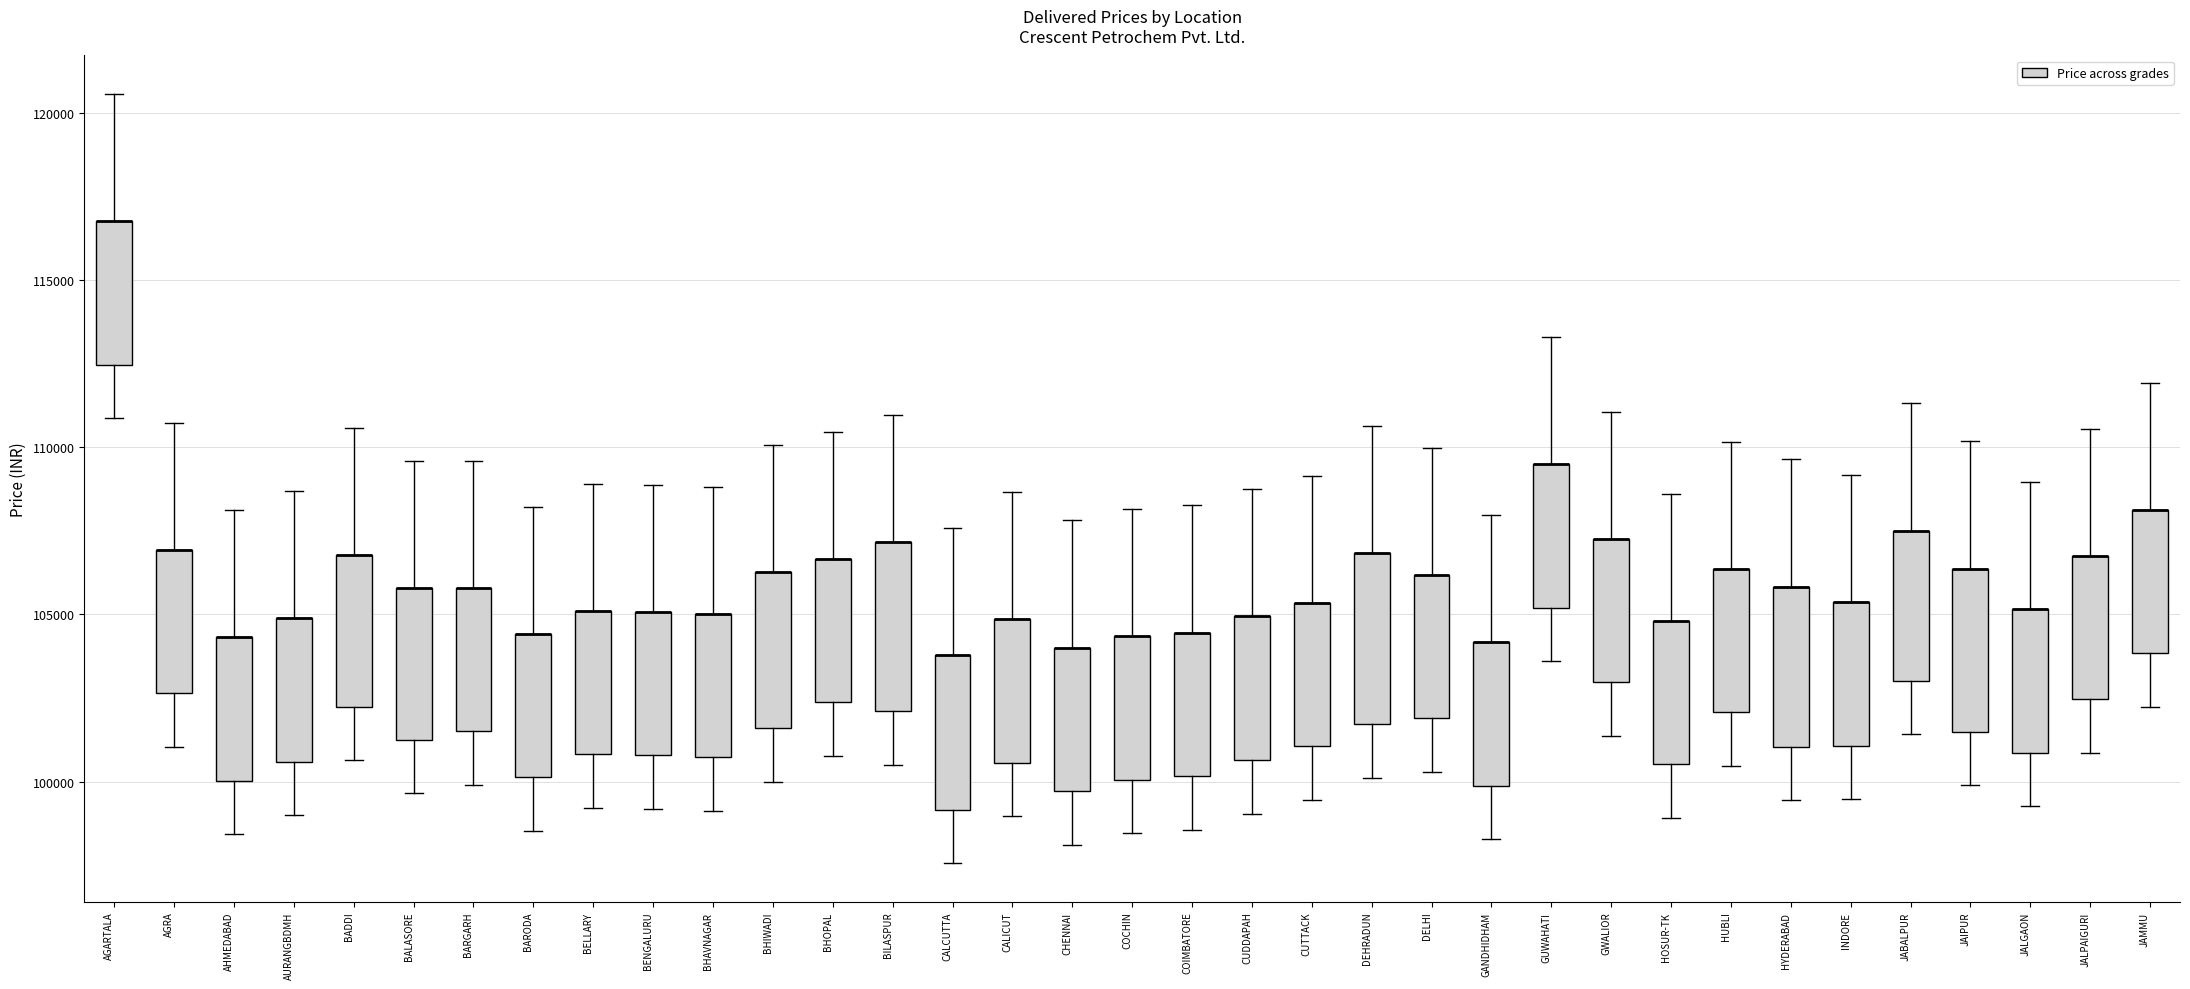

Reading left to right, read every box against the y-axis: the position of its median line, the range the box covers, and the ends of its whiskers. The values are not printed on the chart, so give them approximately, as read against the axis.

AGARTALA: median 117000 (drawn on the box's upper edge), box 112500 to 117000, whiskers 111000 to 120500
AGRA: median 107000 (drawn on the box's upper edge), box 102500 to 107000, whiskers 101000 to 110500
AHMEDABAD: median 104500 (drawn on the box's upper edge), box 100000 to 104500, whiskers 98500 to 108000
AURANGBDMH: median 105000 (drawn on the box's upper edge), box 100500 to 105000, whiskers 99000 to 108500
BADDI: median 107000 (drawn on the box's upper edge), box 102000 to 107000, whiskers 100500 to 110500
BALASORE: median 106000 (drawn on the box's upper edge), box 101500 to 106000, whiskers 99500 to 109500
BARGARH: median 106000 (drawn on the box's upper edge), box 101500 to 106000, whiskers 100000 to 109500
BARODA: median 104500 (drawn on the box's upper edge), box 100000 to 104500, whiskers 98500 to 108000
BELLARY: median 105000 (drawn on the box's upper edge), box 101000 to 105000, whiskers 99000 to 109000
BENGALURU: median 105000 (drawn on the box's upper edge), box 101000 to 105000, whiskers 99000 to 109000
BHAVNAGAR: median 105000 (drawn on the box's upper edge), box 100500 to 105000, whiskers 99000 to 109000
BHIWADI: median 106500 (drawn on the box's upper edge), box 101500 to 106500, whiskers 100000 to 110000
BHOPAL: median 106500 (drawn on the box's upper edge), box 102500 to 106500, whiskers 101000 to 110500
BILASPUR: median 107000 (drawn on the box's upper edge), box 102000 to 107000, whiskers 100500 to 111000
CALCUTTA: median 104000 (drawn on the box's upper edge), box 99000 to 104000, whiskers 97500 to 107500
CALICUT: median 105000 (drawn on the box's upper edge), box 100500 to 105000, whiskers 99000 to 108500
CHENNAI: median 104000 (drawn on the box's upper edge), box 99500 to 104000, whiskers 98000 to 108000
COCHIN: median 104500 (drawn on the box's upper edge), box 100000 to 104500, whiskers 98500 to 108000
COIMBATORE: median 104500 (drawn on the box's upper edge), box 100000 to 104500, whiskers 98500 to 108500
CUDDAPAH: median 105000 (drawn on the box's upper edge), box 100500 to 105000, whiskers 99000 to 108500
CUTTACK: median 105500 (drawn on the box's upper edge), box 101000 to 105500, whiskers 99500 to 109000
DEHRADUN: median 107000 (drawn on the box's upper edge), box 101500 to 107000, whiskers 100000 to 110500
DELHI: median 106000 (drawn on the box's upper edge), box 102000 to 106000, whiskers 100500 to 110000
GANDHIDHAM: median 104000 (drawn on the box's upper edge), box 100000 to 104000, whiskers 98500 to 108000
GUWAHATI: median 109500 (drawn on the box's upper edge), box 105000 to 109500, whiskers 103500 to 113500
GWALIOR: median 107500 (drawn on the box's upper edge), box 103000 to 107500, whiskers 101500 to 111000
HOSUR-TK: median 105000 (drawn on the box's upper edge), box 100500 to 105000, whiskers 99000 to 108500
HUBLI: median 106500 (drawn on the box's upper edge), box 102000 to 106500, whiskers 100500 to 110000
HYDERABAD: median 106000 (drawn on the box's upper edge), box 101000 to 106000, whiskers 99500 to 109500
INDORE: median 105500 (drawn on the box's upper edge), box 101000 to 105500, whiskers 99500 to 109000
JABALPUR: median 107500 (drawn on the box's upper edge), box 103000 to 107500, whiskers 101500 to 111500
JAIPUR: median 106500 (drawn on the box's upper edge), box 101500 to 106500, whiskers 100000 to 110000
JALGAON: median 105000 (drawn on the box's upper edge), box 101000 to 105000, whiskers 99500 to 109000
JALPAIGURI: median 107000 (drawn on the box's upper edge), box 102500 to 107000, whiskers 101000 to 110500
JAMMU: median 108000 (drawn on the box's upper edge), box 104000 to 108000, whiskers 102000 to 112000